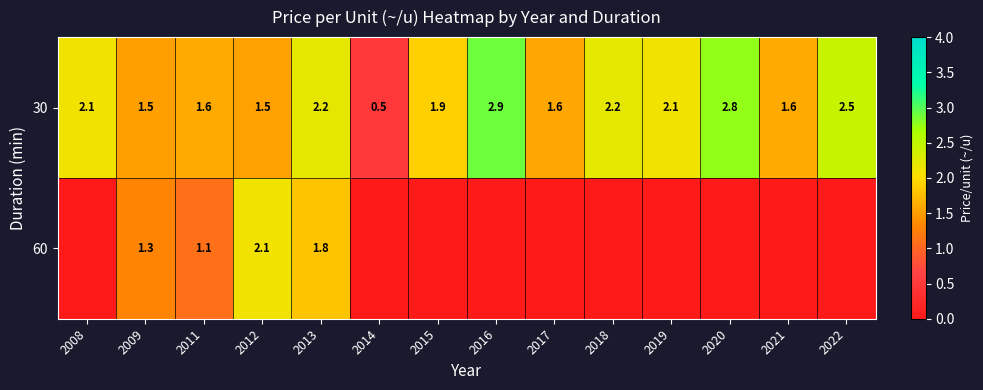

Between 2009 and 2013, which is larger?

2013